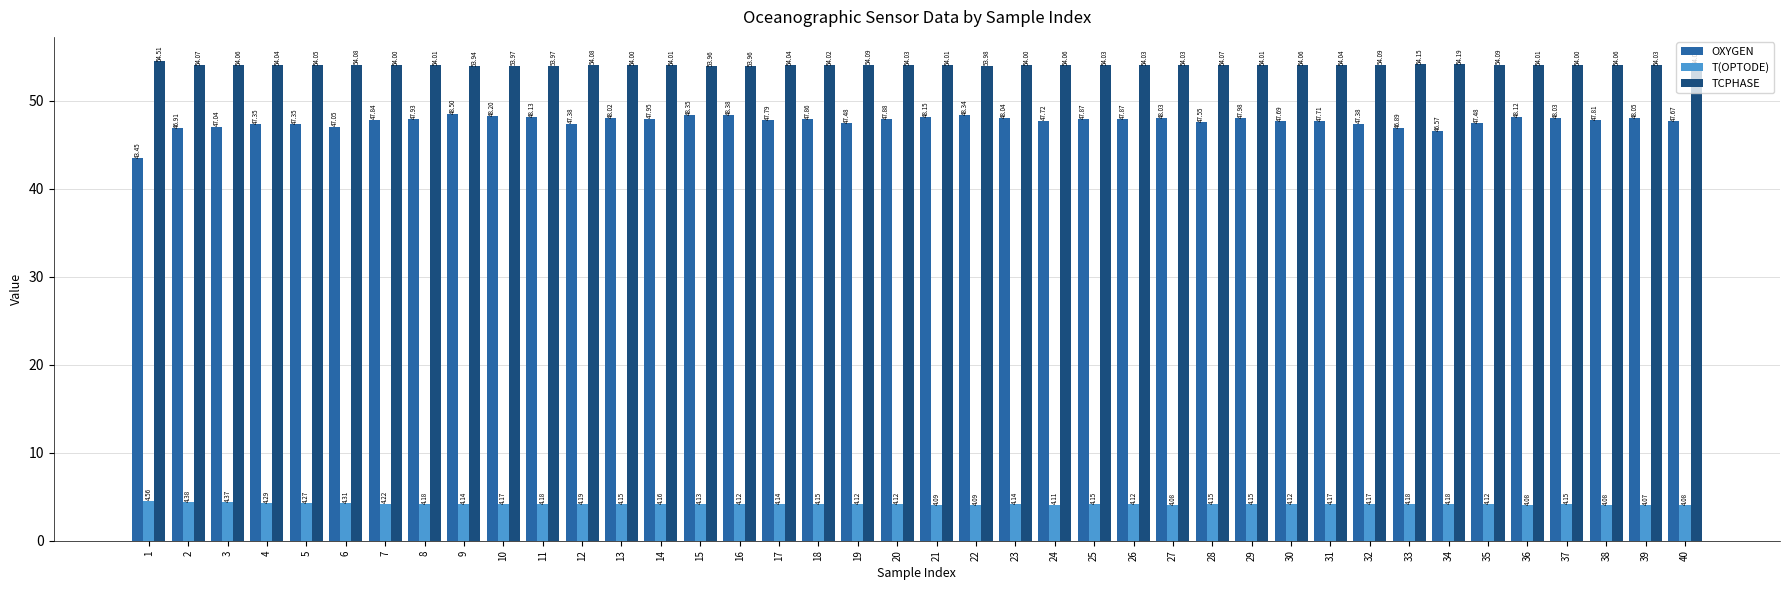

Rank the series at 40 from lowest to highest value.

T(OPTODE), OXYGEN, TCPHASE